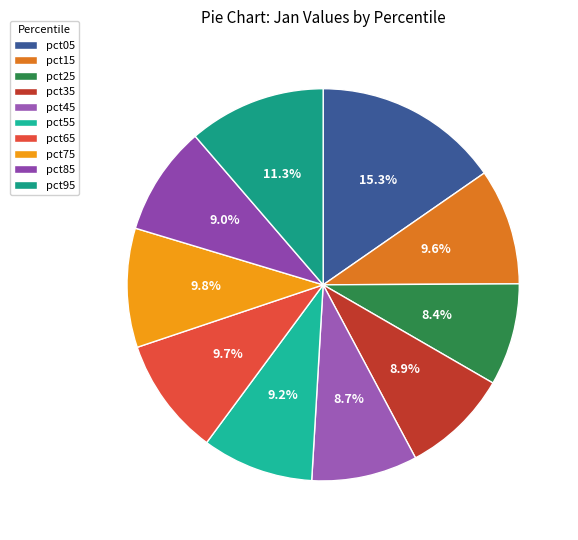

Is there a majority slice in this chart?

No